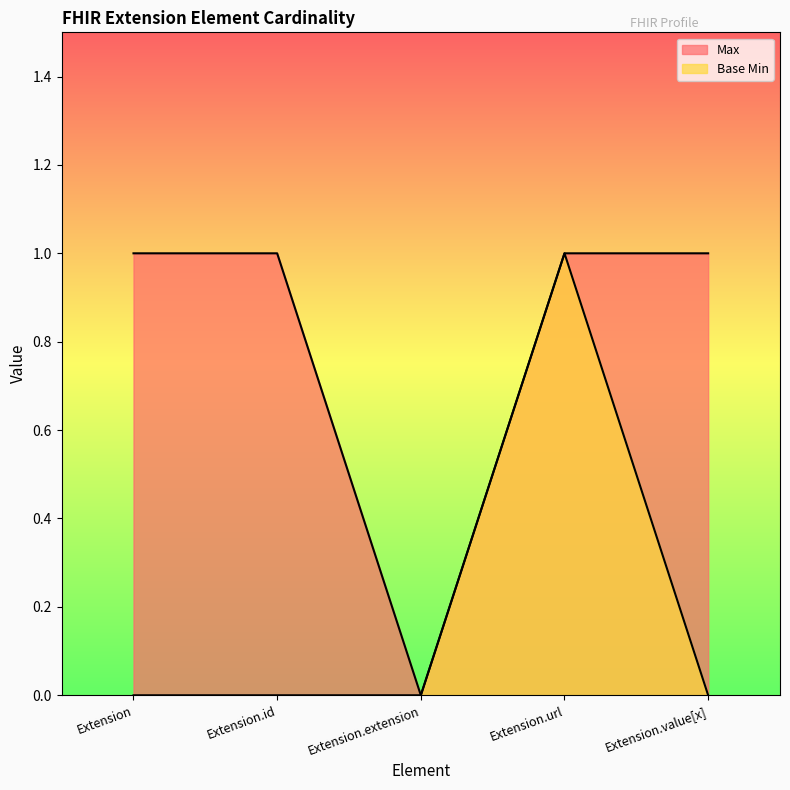

List the series in order of their overall mean, highest first.

Max, Base Min